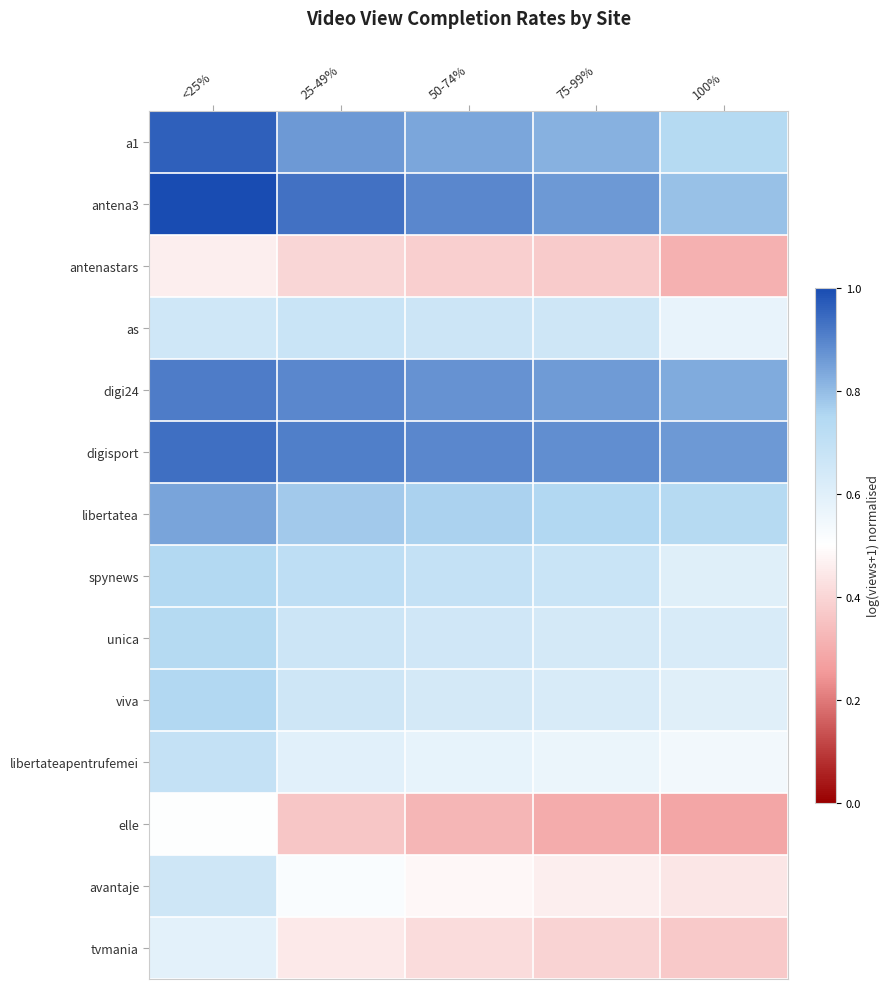

Between 50-74% and 100%, which is larger?

50-74%